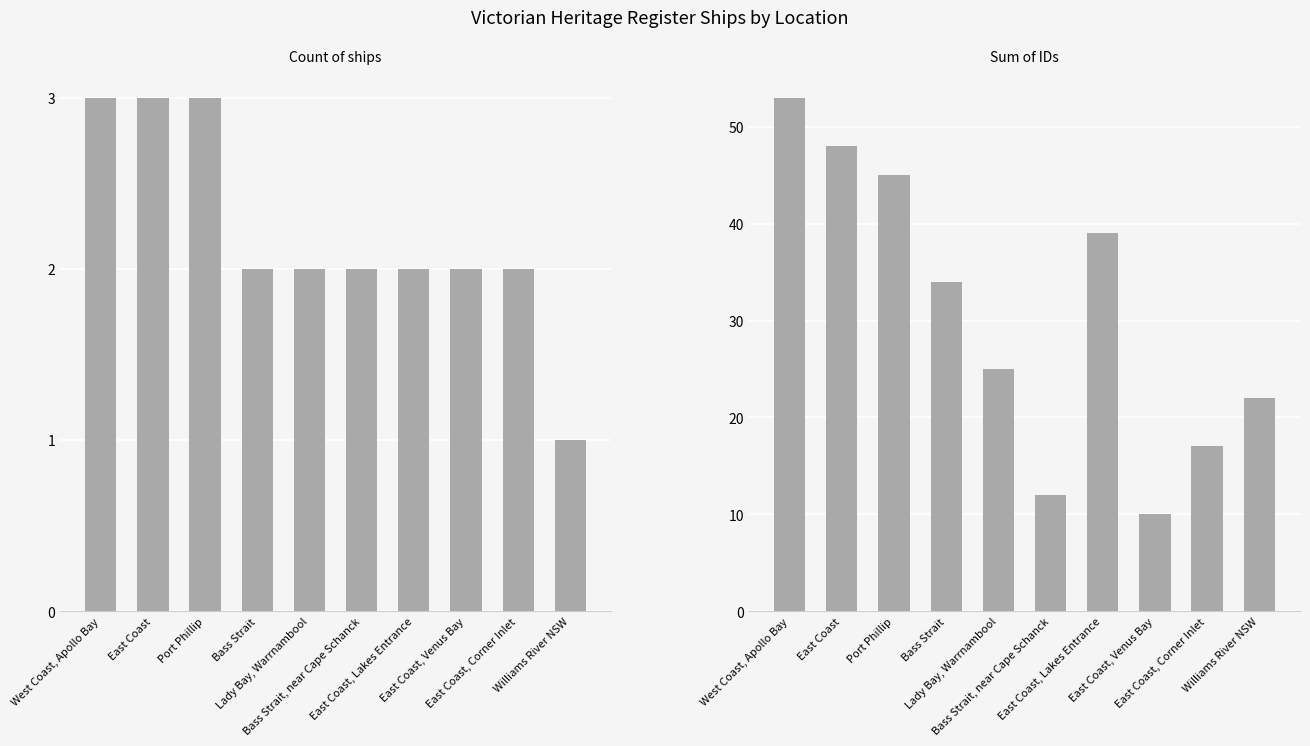

How many groups of bars are there?

10